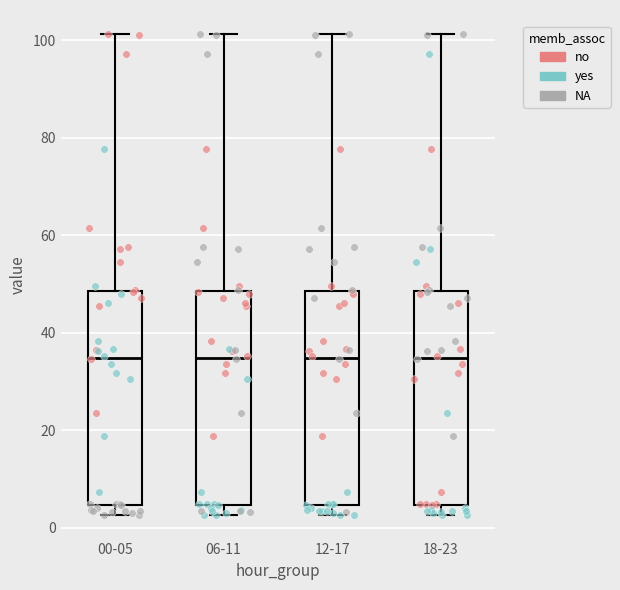

Reading left to right, read every box against the y-axis: the position of its median line, the range the box covers, and the ends of its whiskers. The values are not printed on the chart, so give them approximately, as read against the axis.

00-05: median 34, box 4 to 48, whiskers 2 to 102
06-11: median 34, box 4 to 48, whiskers 2 to 102
12-17: median 34, box 4 to 48, whiskers 2 to 102
18-23: median 34, box 4 to 48, whiskers 2 to 102